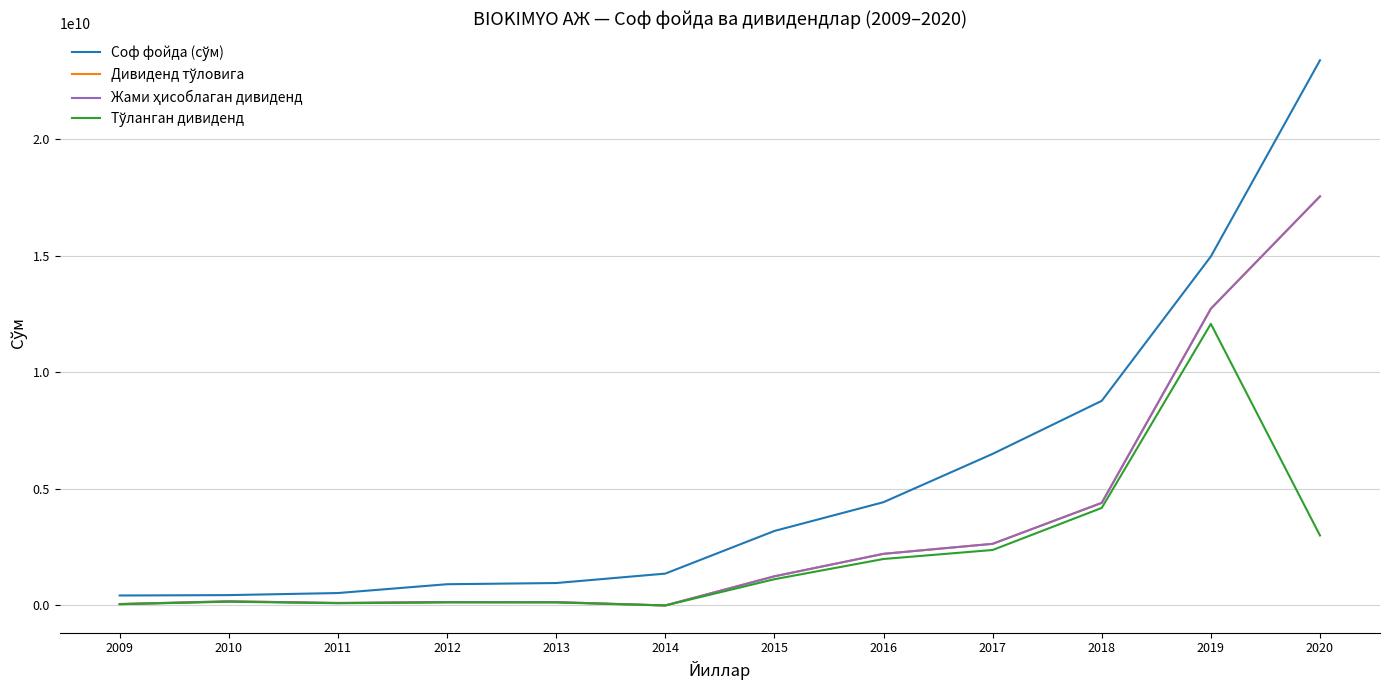

How many lines are shown in the chart?

4